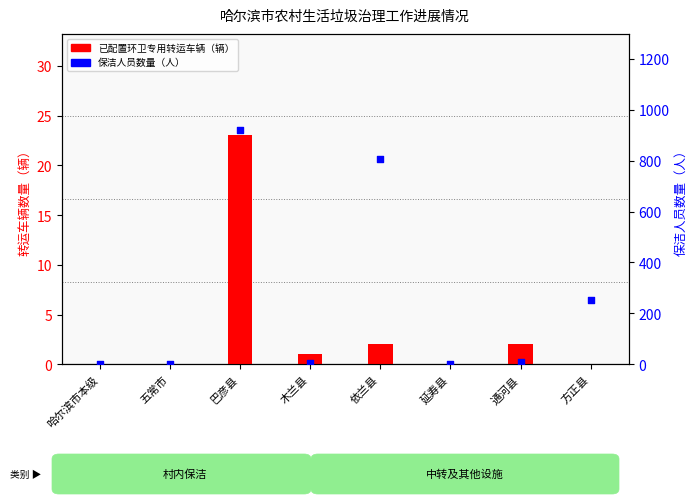

What are all the series names shown in the legend?

已配置环卫专用转运车辆（辆）, 保洁人员数量（人）